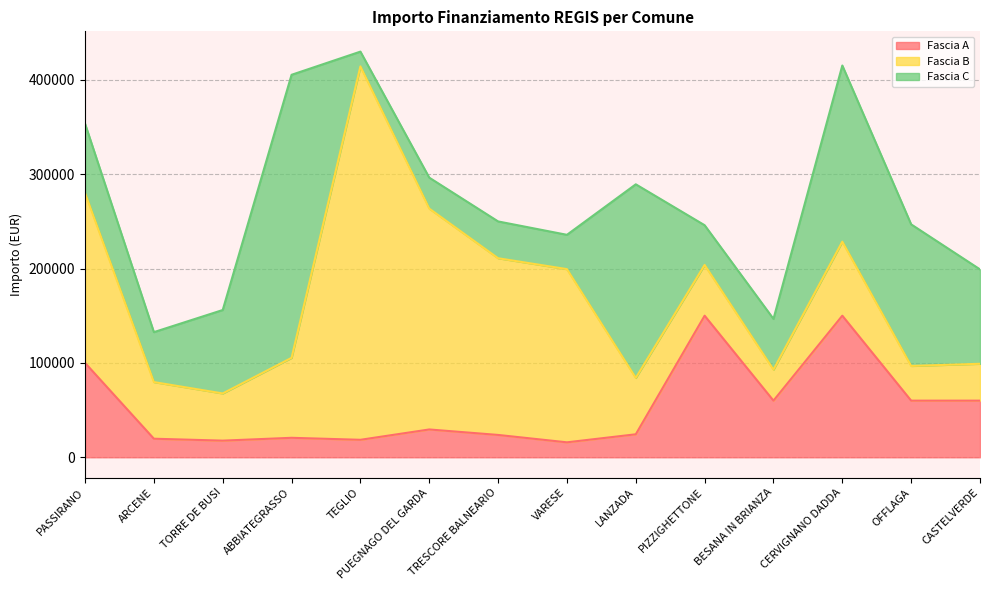

Which series has the largest range (max minus min)?

Fascia B